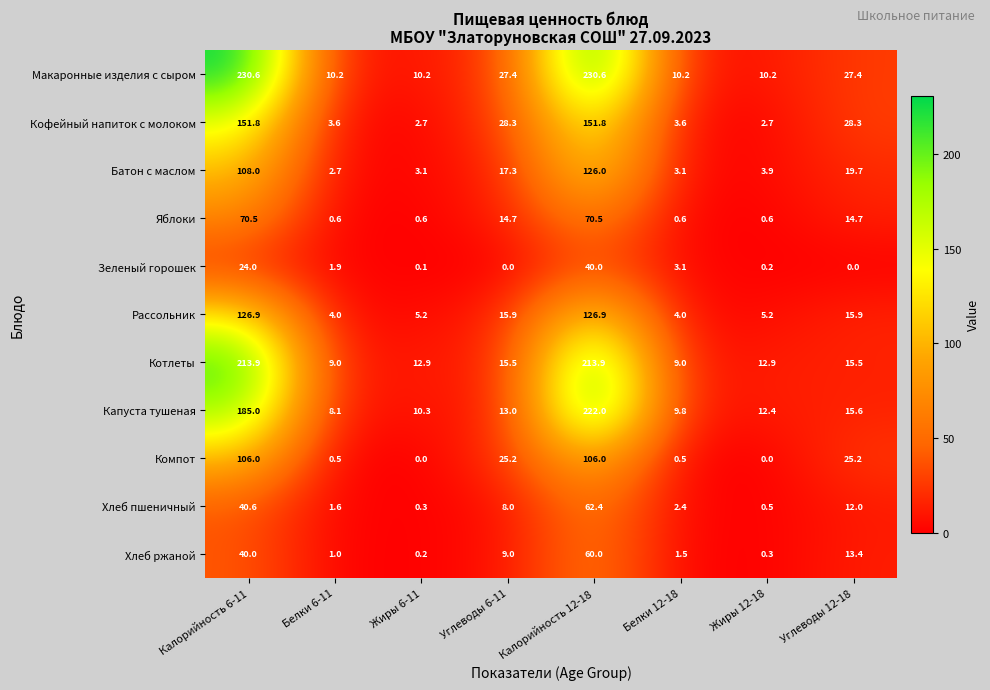

The Капуста тушеная series shows 7.3 at Жиры 12-18. True or false?

False